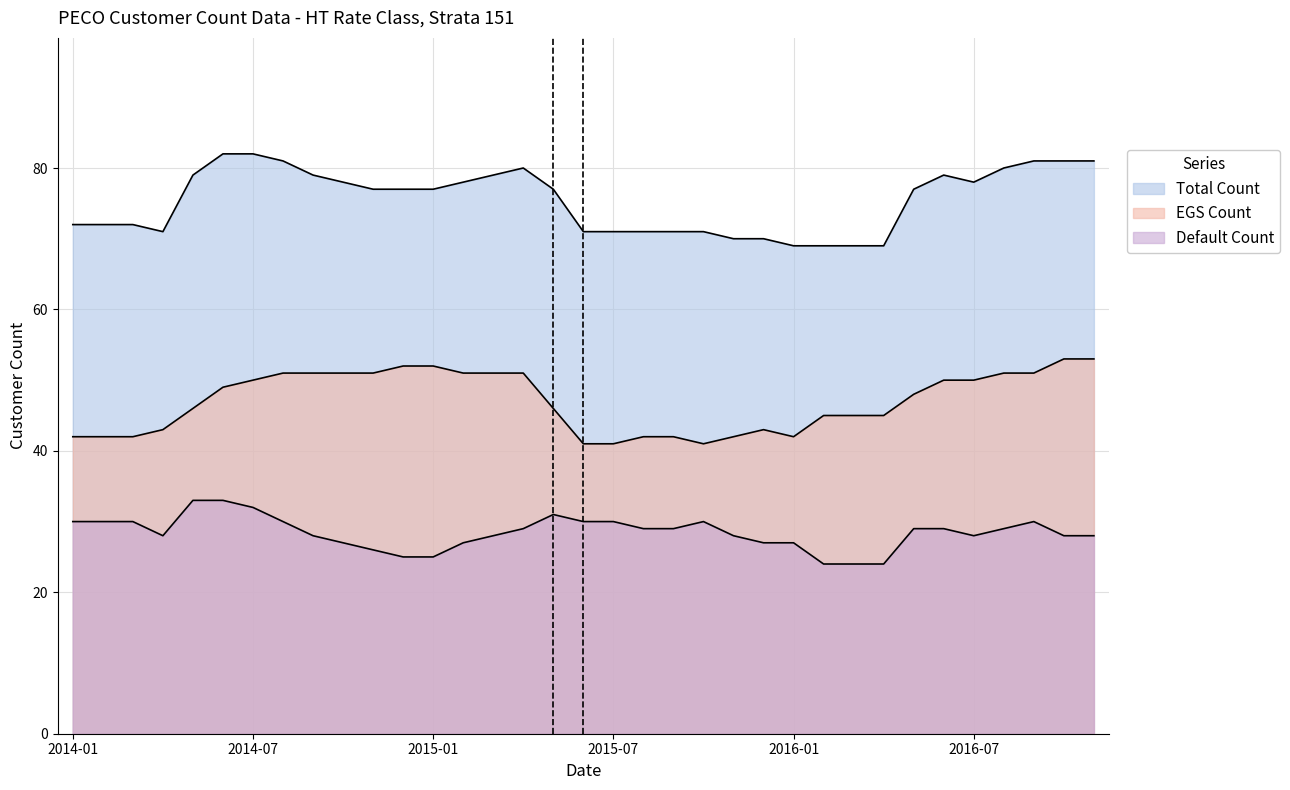

How many interior local valleys does the EGS Count series have?

2